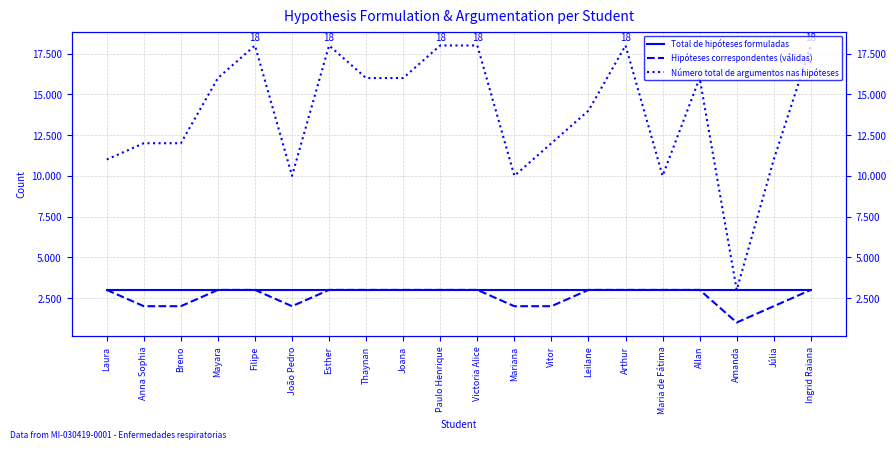

Reading left to right, list all the values displayed in this chart.

Total de hipóteses formuladas: 3	3	3	3	3	3	3	3	3	3	3	3	3	3	3	3	3	3	3	3
Hipóteses correspondentes (válidas): 3	2	2	3	3	2	3	3	3	3	3	2	2	3	3	3	3	1	2	3
Número total de argumentos nas hipóteses: 11	12	12	16	18	10	18	16	16	18	18	10	12	14	18	10	16	3	11	18